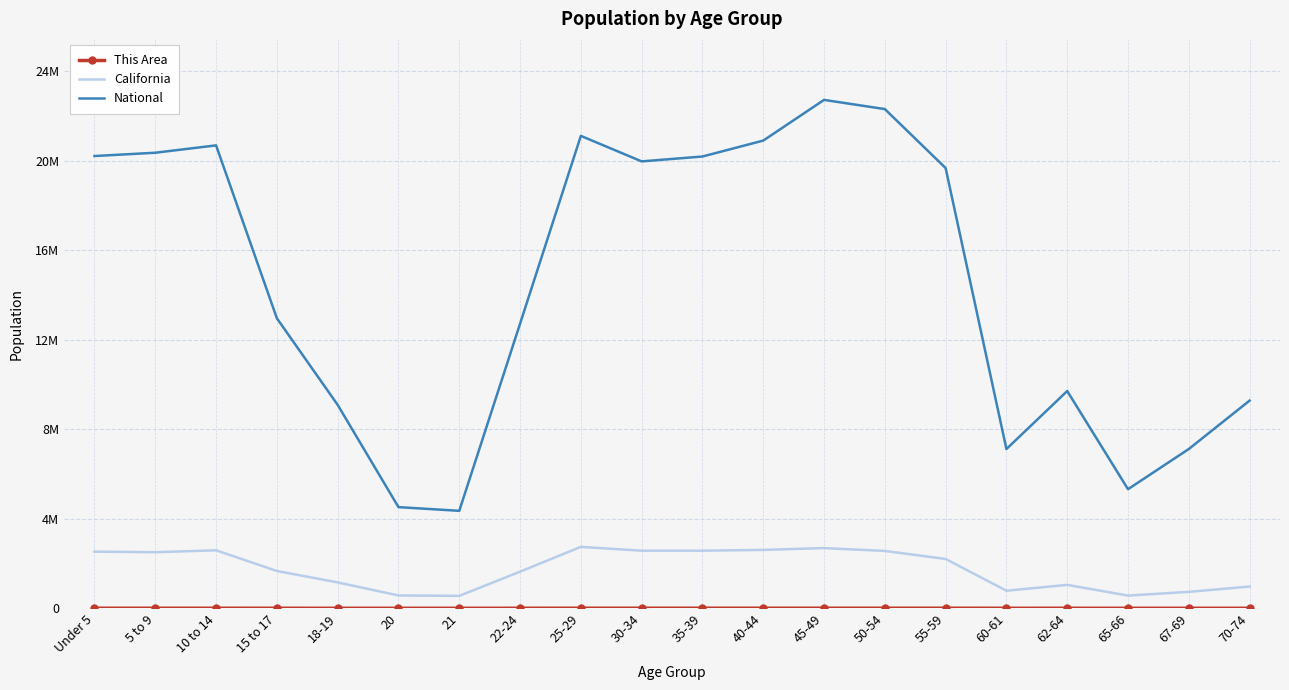

True or false: This Area and National cross at least once.

False